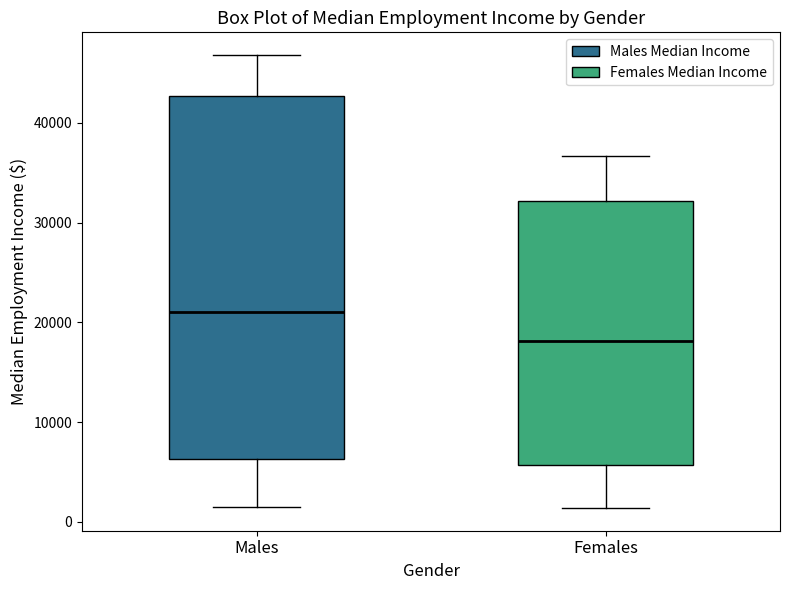

Comparing the boxes themselves (not the whiskers), which one is the tallest?

Males